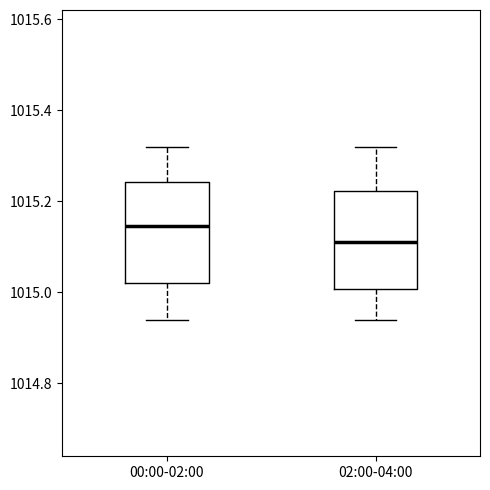

Which box's median line is the lowest?

02:00-04:00